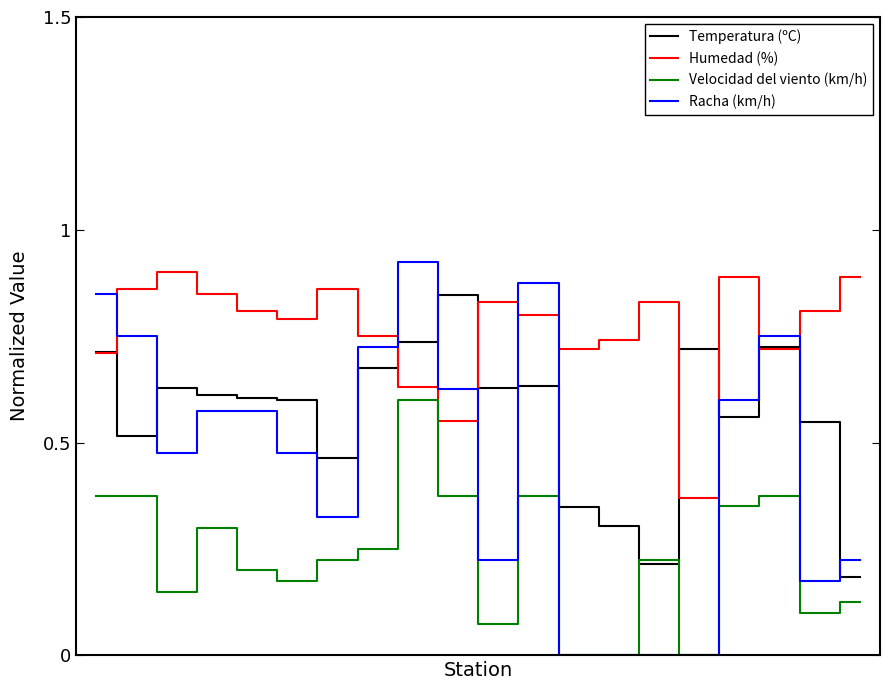

In Temperatura (ºC), how many points are lower than both neighbors (excluding endpoints)?

5